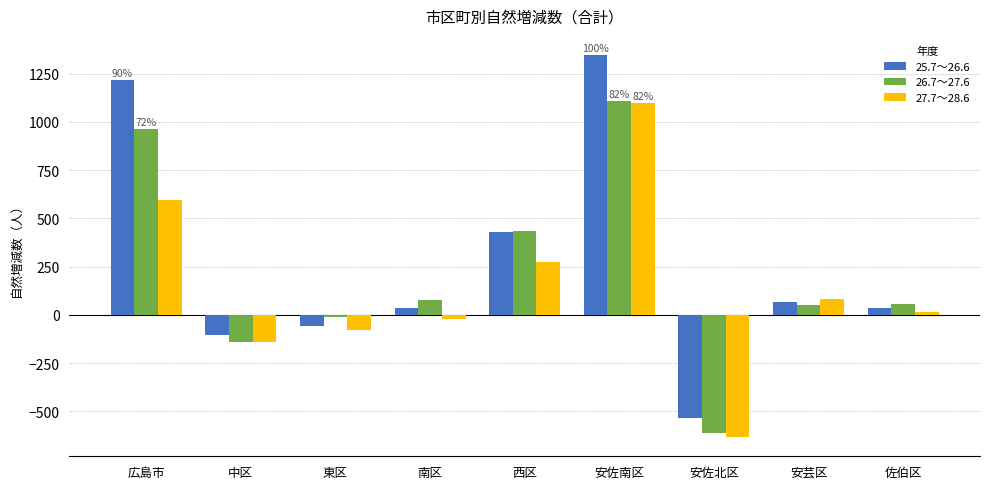

How many categories are shown in the chart?

9